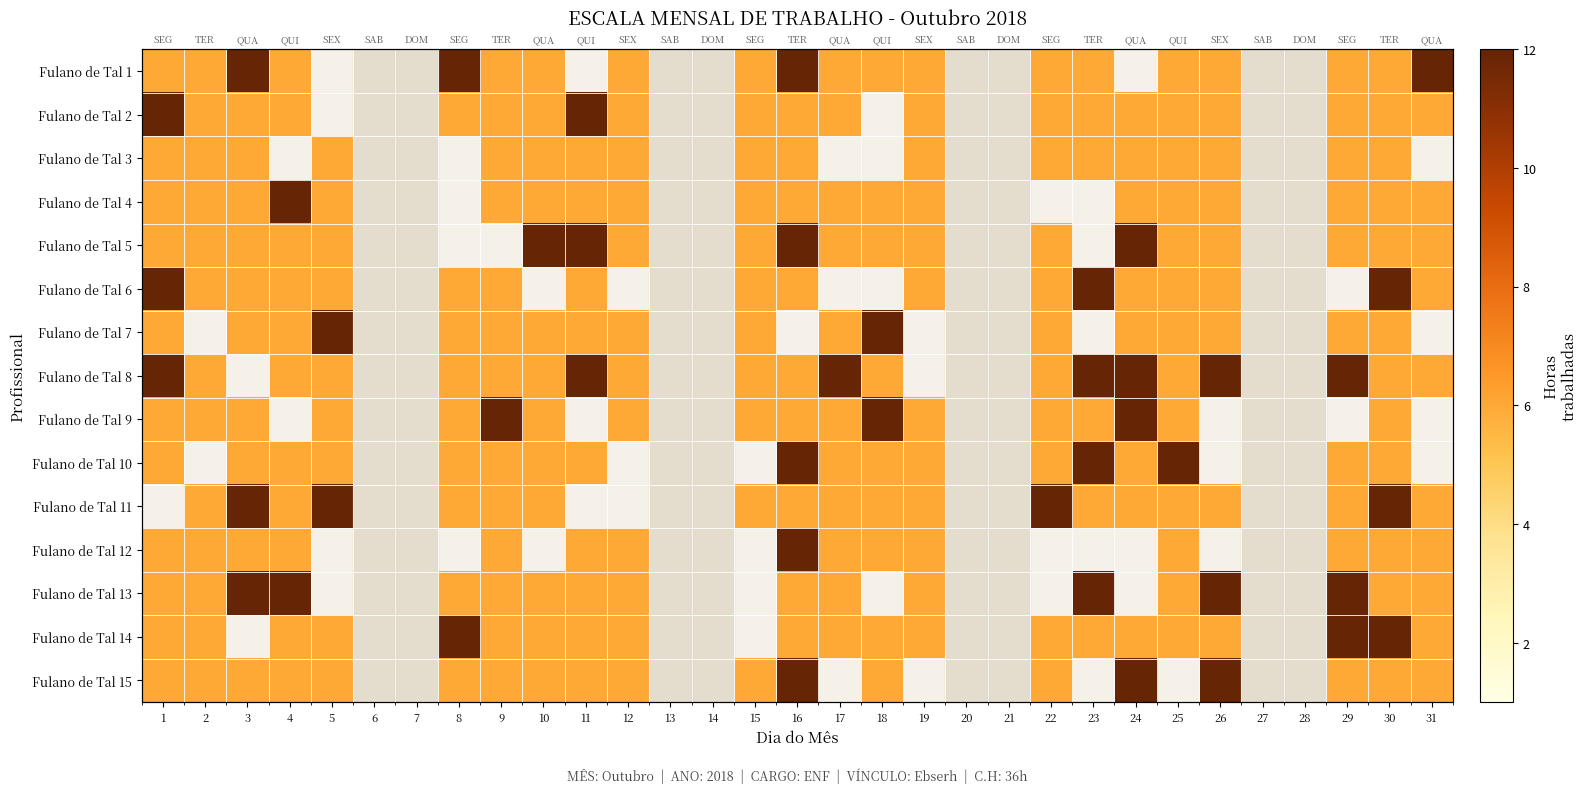

Count the number of data series in this chart.

15